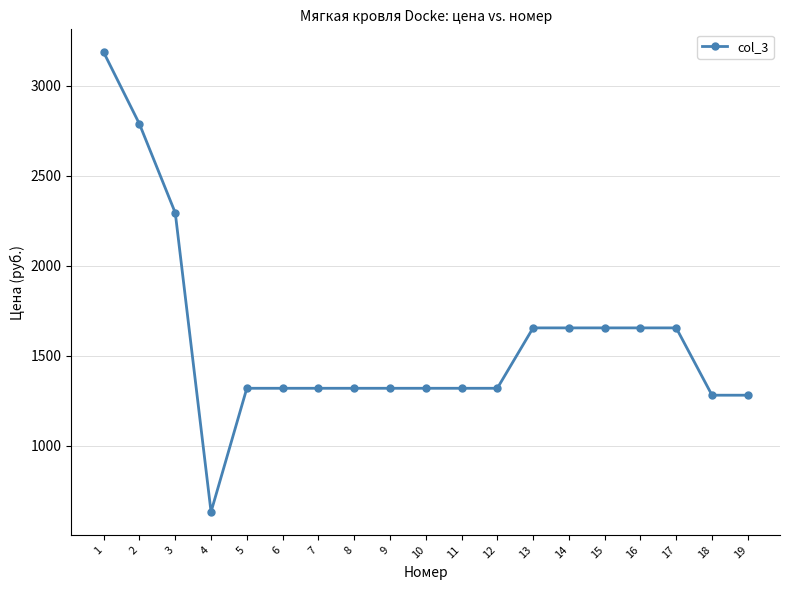

Where is the first local minimum?

4